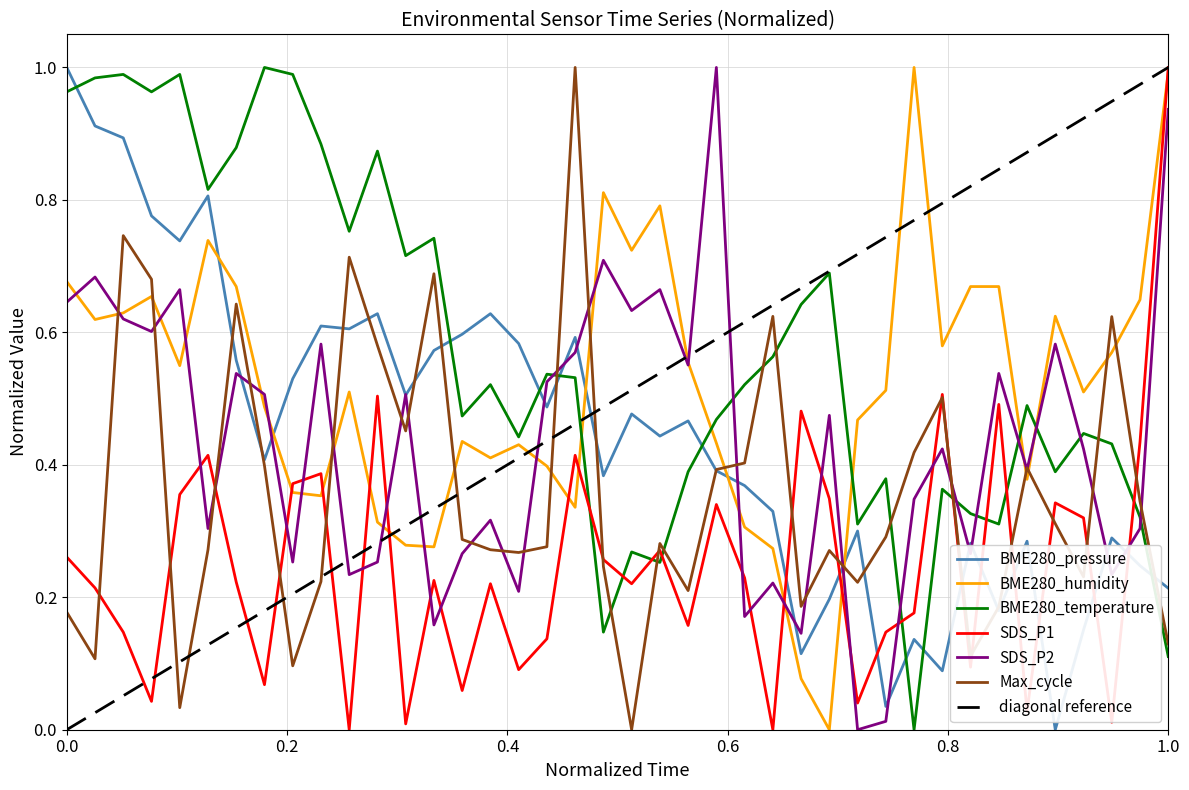

After their last crossing, which series has the higher values: BME280_temperature or SDS_P2?

SDS_P2